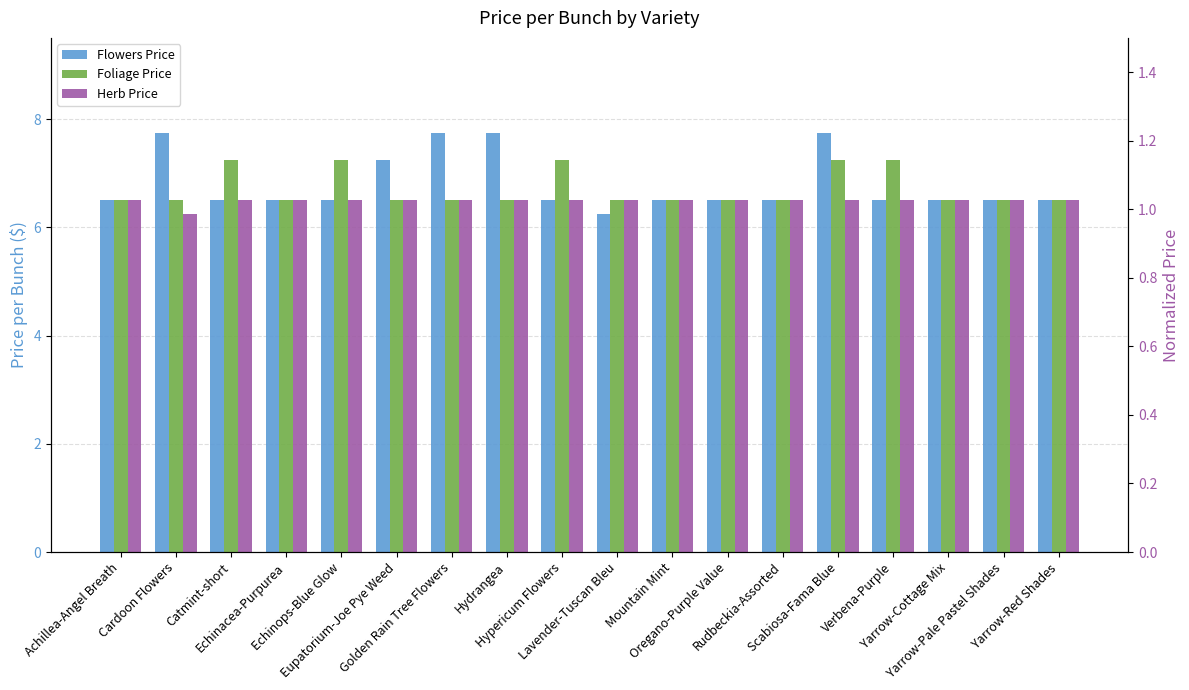

What is the label of the 6th bar from the left?

Eupatorium-Joe Pye Weed